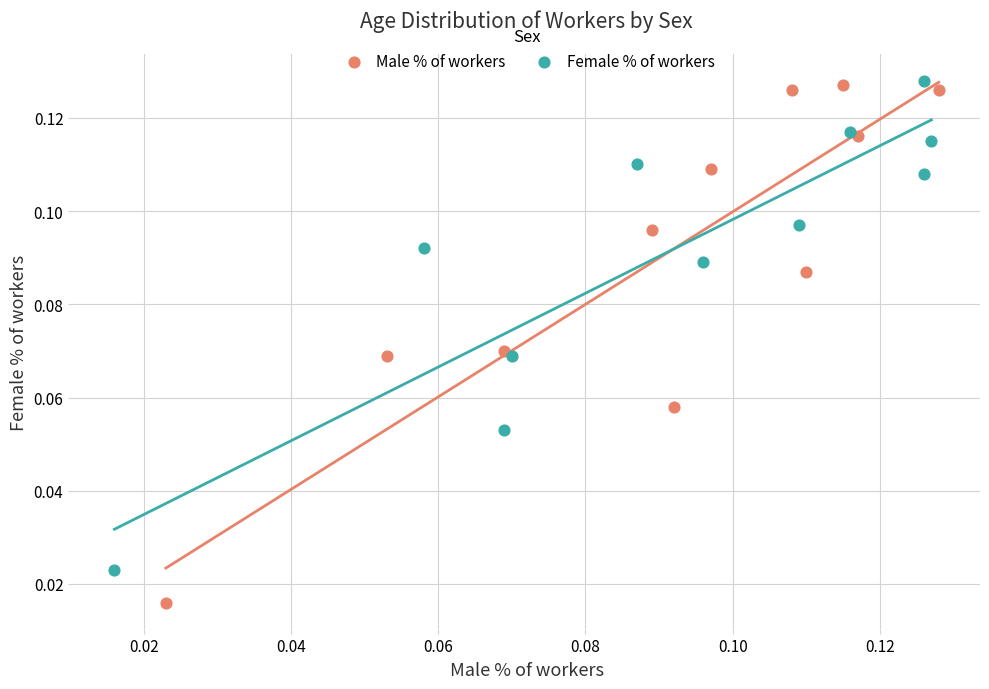

Which series has the widest spread of Y values?

Male % of workers